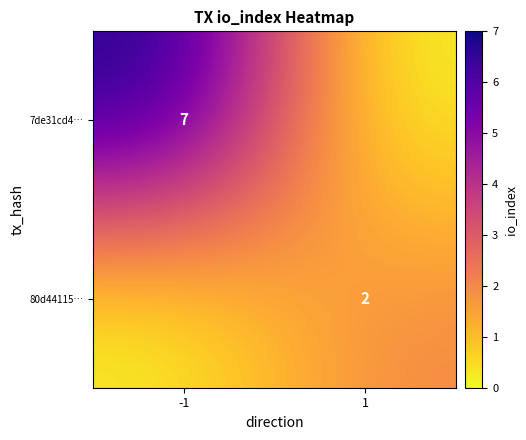

The value of 80d44115… at 1 is 2. True or false?

True